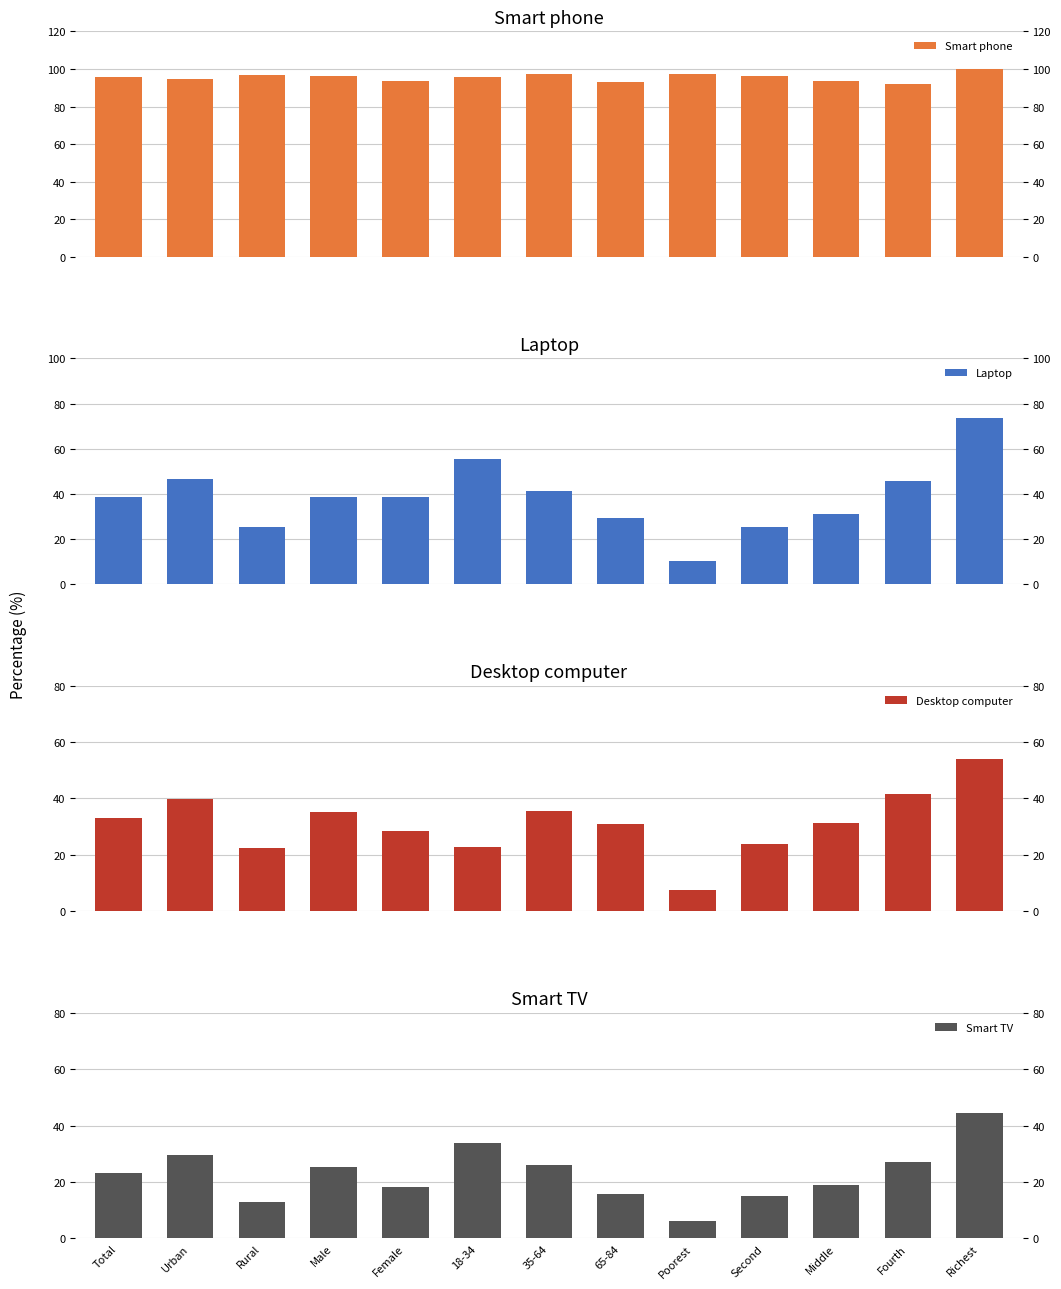

Reading right to left, what are all the values shown in this chart?

Smart phone: 99.8	92.0	93.5	96.2	97.3	93.2	97.2	95.5	93.4	96.4	96.8	94.7	95.5
Laptop: 73.6	45.5	31.1	25.2	10.3	29.2	41.3	55.5	38.8	38.7	25.4	46.8	38.7
Desktop computer: 54.0	41.6	31.1	23.9	7.6	30.9	35.4	22.7	28.4	35.2	22.3	39.8	33.2
Smart TV: 44.6	26.9	19.0	15.2	6.2	15.8	26.1	34.0	18.4	25.4	13.1	29.5	23.3